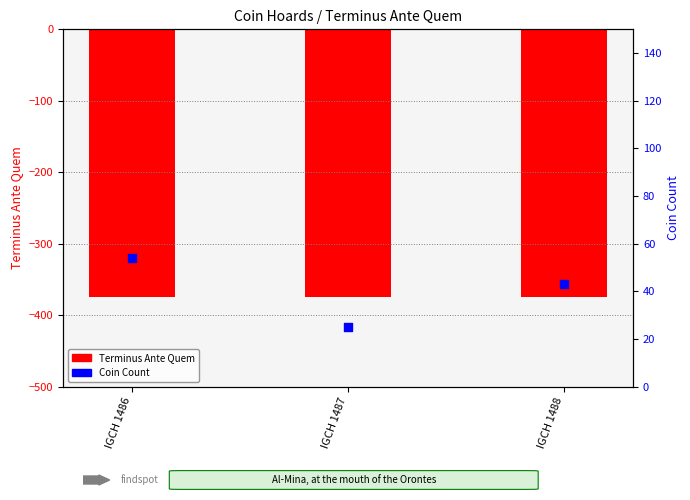

At which category is the sum across all series the highest?

IGCH 1486